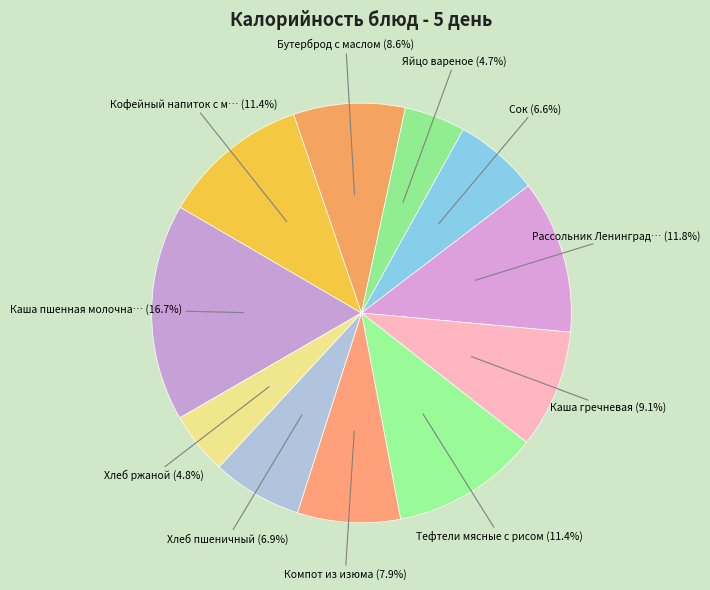

Rank the categories by value from lowest to highest.

Яйцо вареное, Хлеб ржаной, Сок, Хлеб пшеничный, Компот из изюма, Бутерброд с маслом, Каша гречневая, Кофейный напиток с молоком, Тефтели мясные с рисом, Рассольник Ленинградский, Каша пшенная молочная с маслом